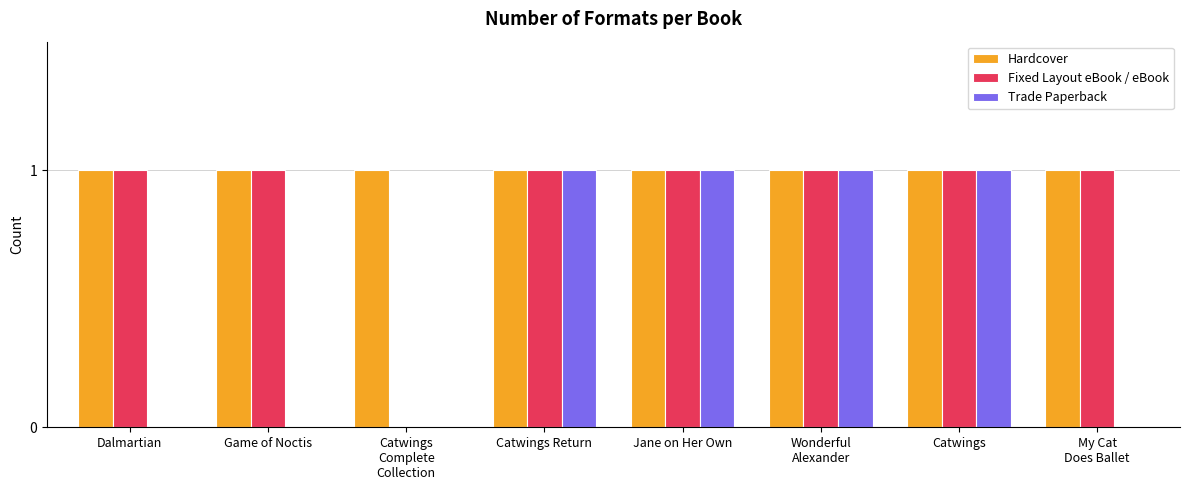

How many groups of bars are there?

8